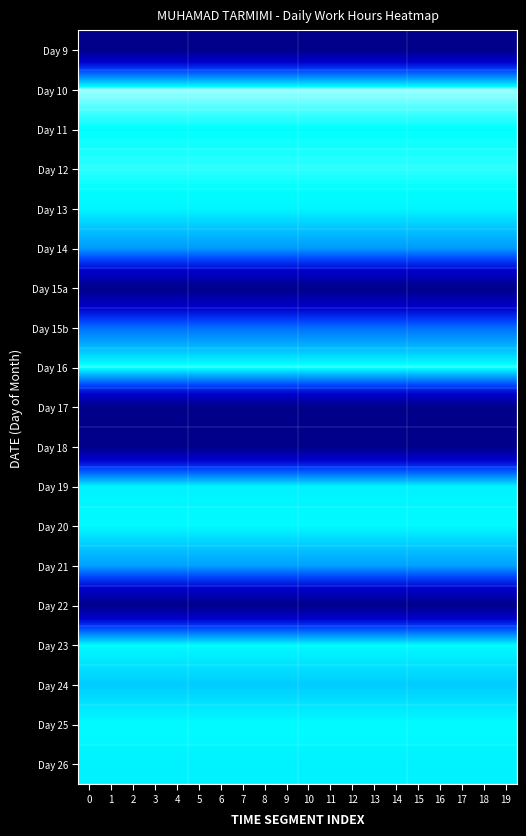

What is the total value across all series at 11?

188.5